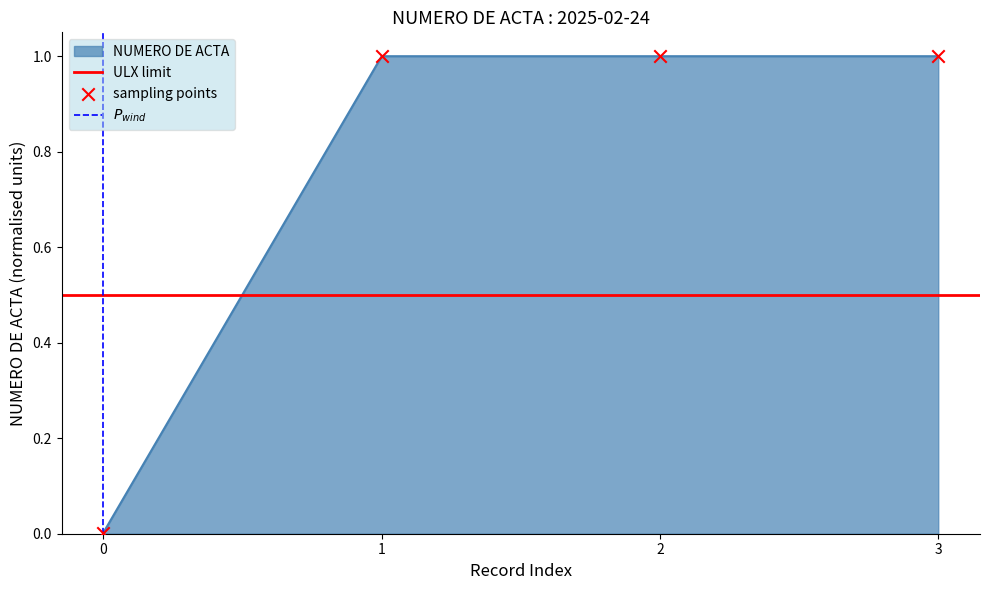

How many interior local peaks does the NUMERO DE ACTA series have?

1